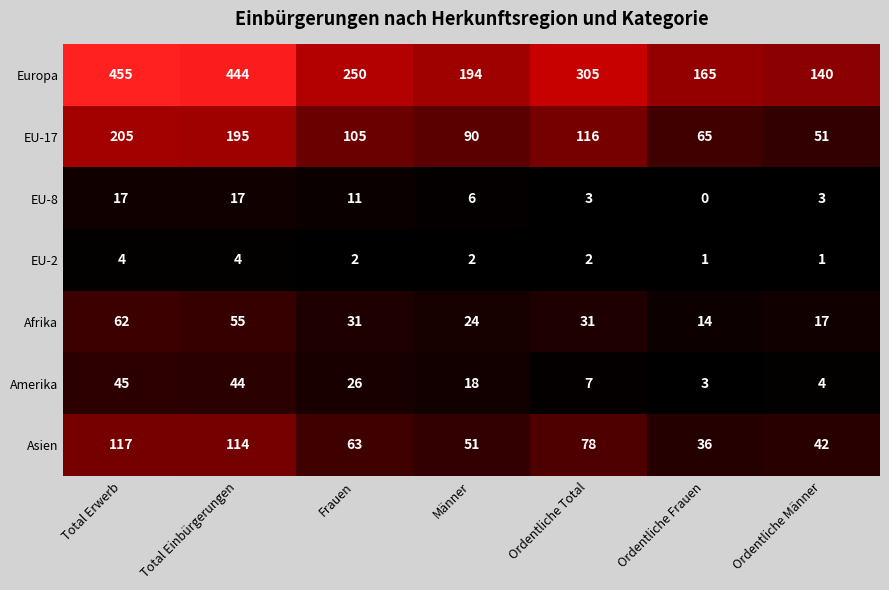

True or false: Afrika has a value of 46 at Frauen.

False